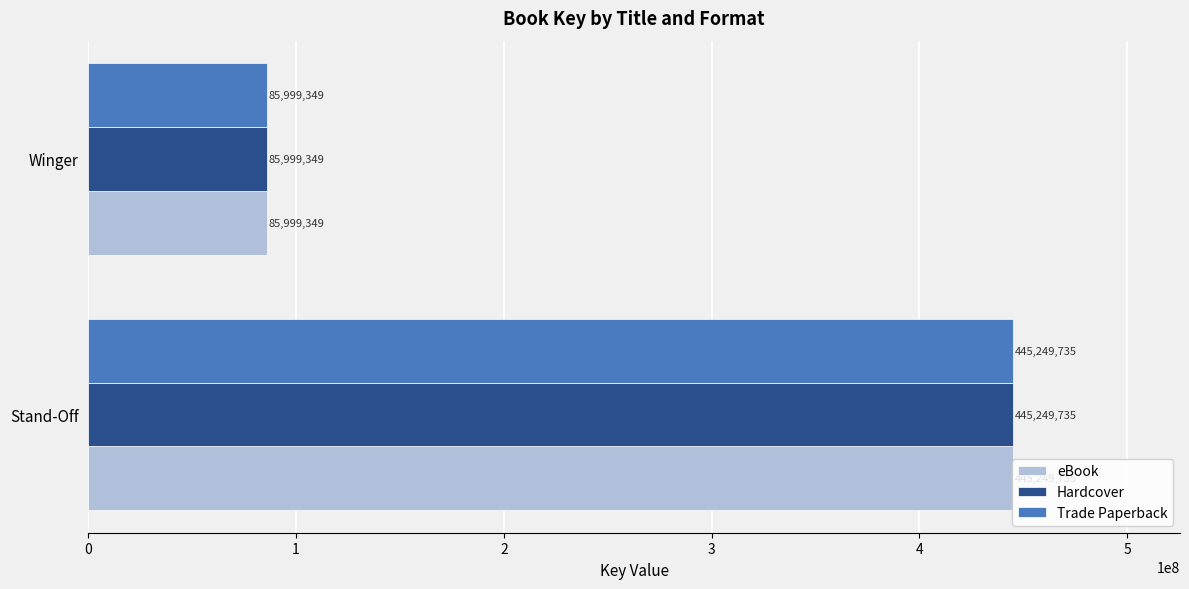

True or false: Hardcover has a value of 445249735 at Stand-Off.

True